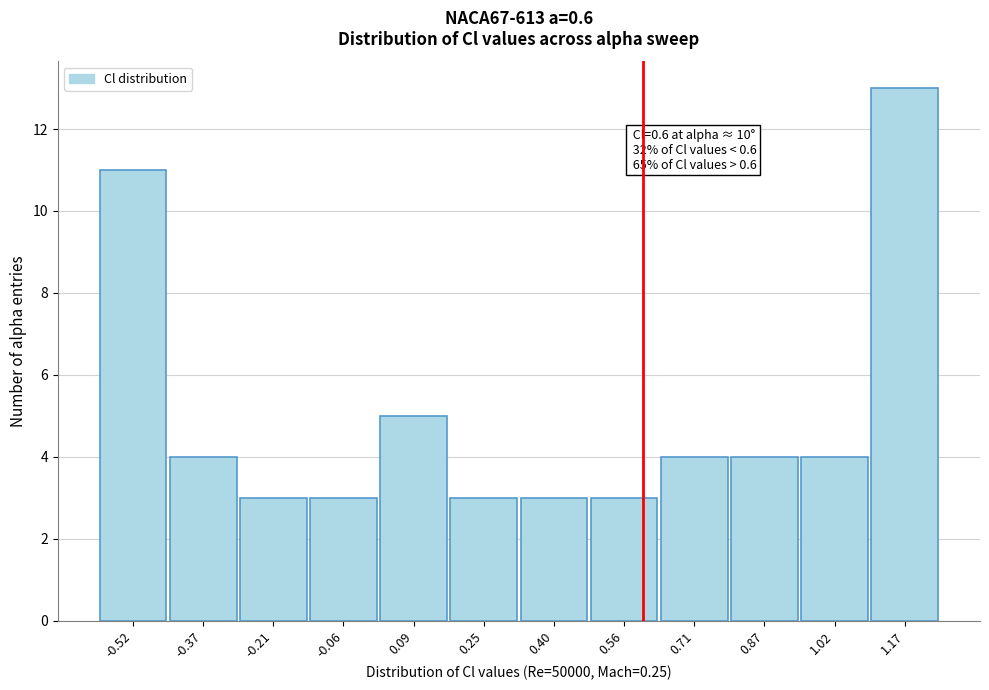

Over which range of the x-axis is the bar tallest?

1.10 to 1.26